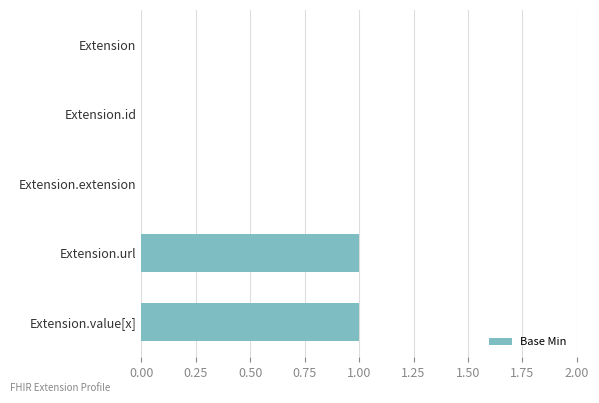

How many data points does each series have?

5